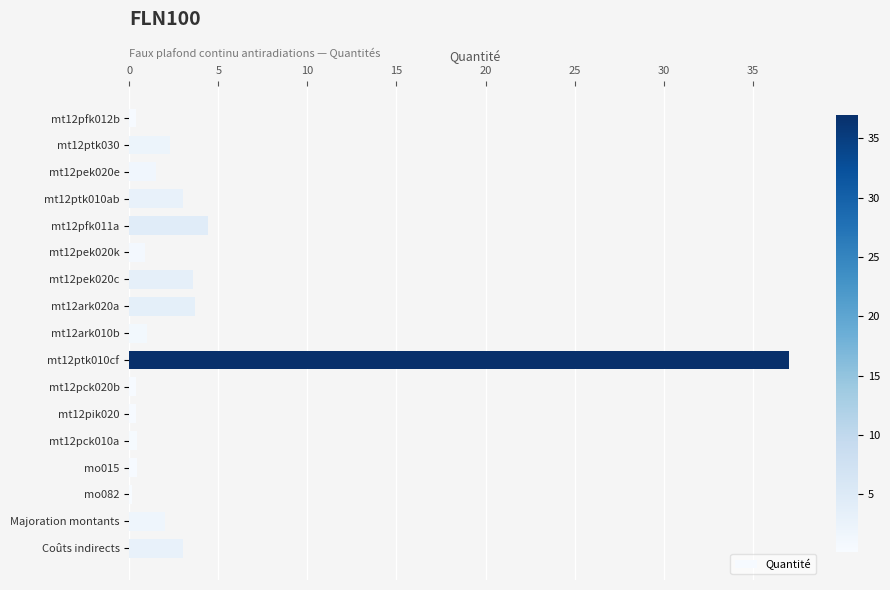

True or false: the data shows 0.8 at mt12ptk010ab.

False